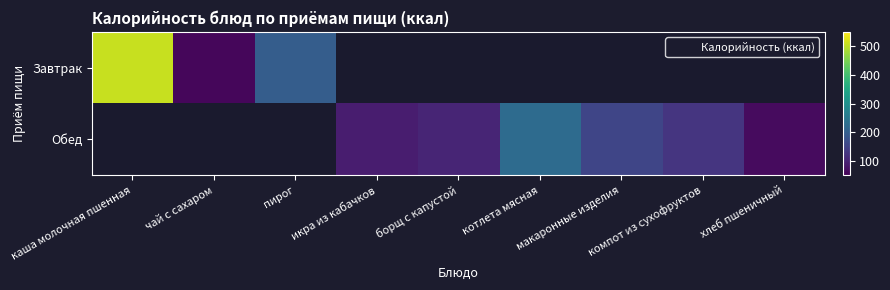

How many series are shown in this chart?

2